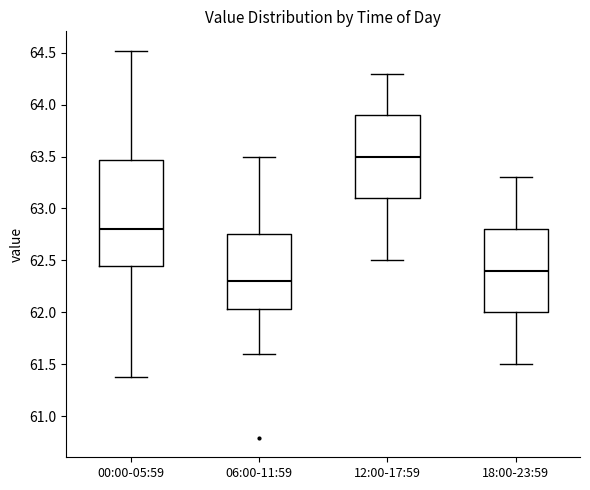

Which box has the highest median line?

12:00-17:59